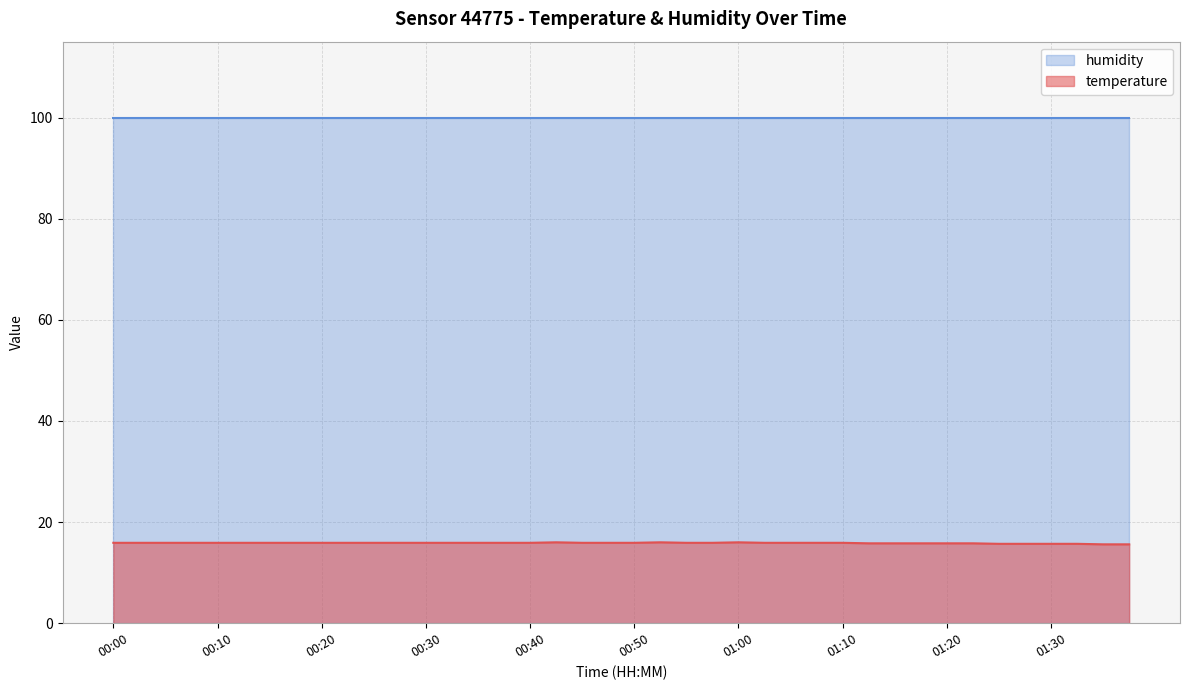

Which label corresponds to the smallest value in the chart?

01:35